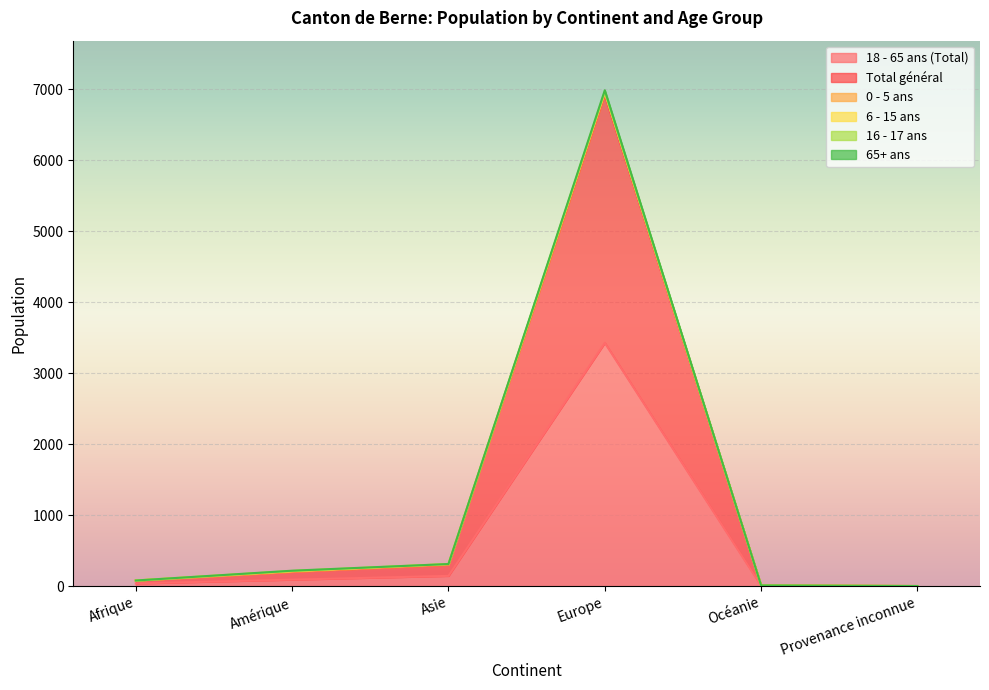

True or false: 65+ ans and 18 - 65 ans (Total) intersect in this chart.

False